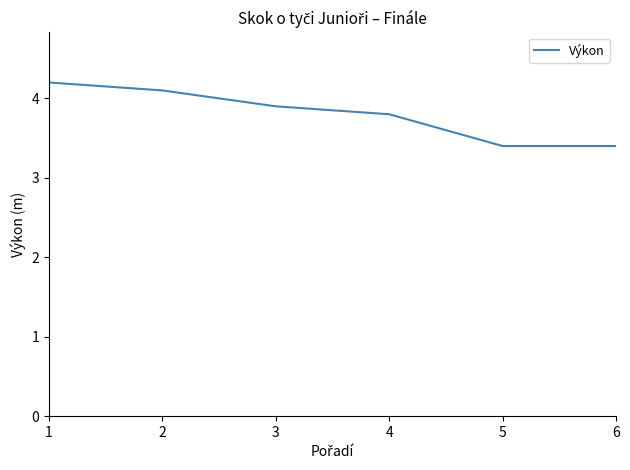

What is the difference between the maximum and minimum values?

0.8